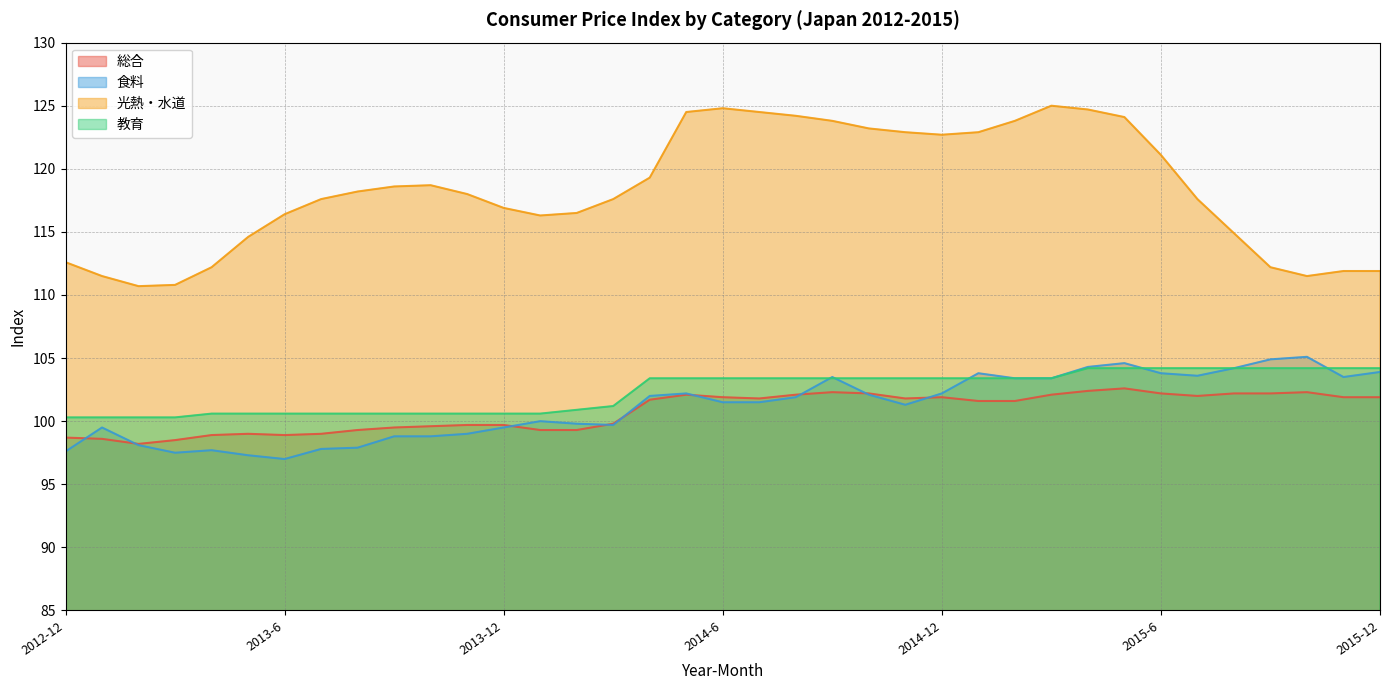

Does the chart have visible grid lines?

Yes